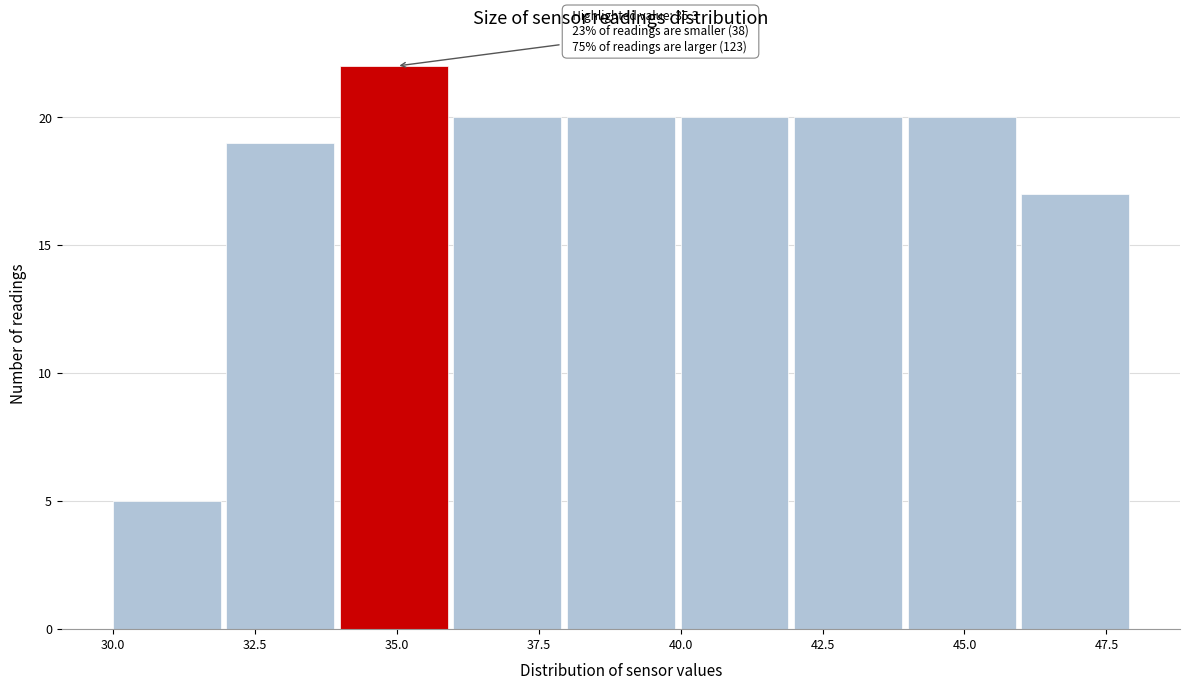

Which range on the x-axis has the tallest bar?

34 to 36